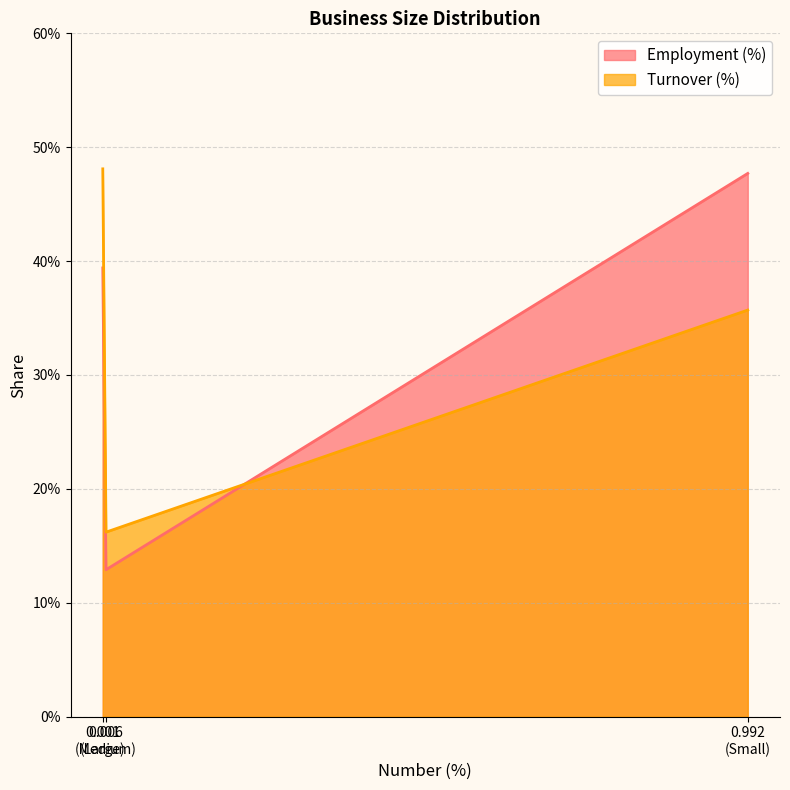

Is the value of Employment (%) at 0.001 (Large) greater than the value of Turnover (%) at 0.001 (Large)?

Yes